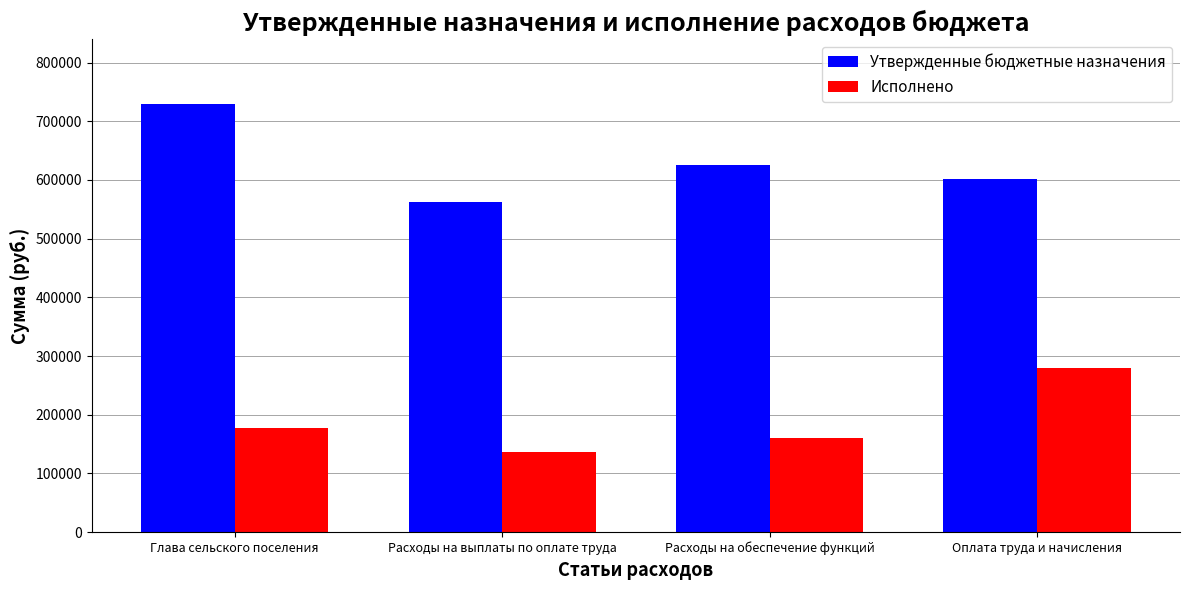

What is the sum of all Исполнено values?

753587.6